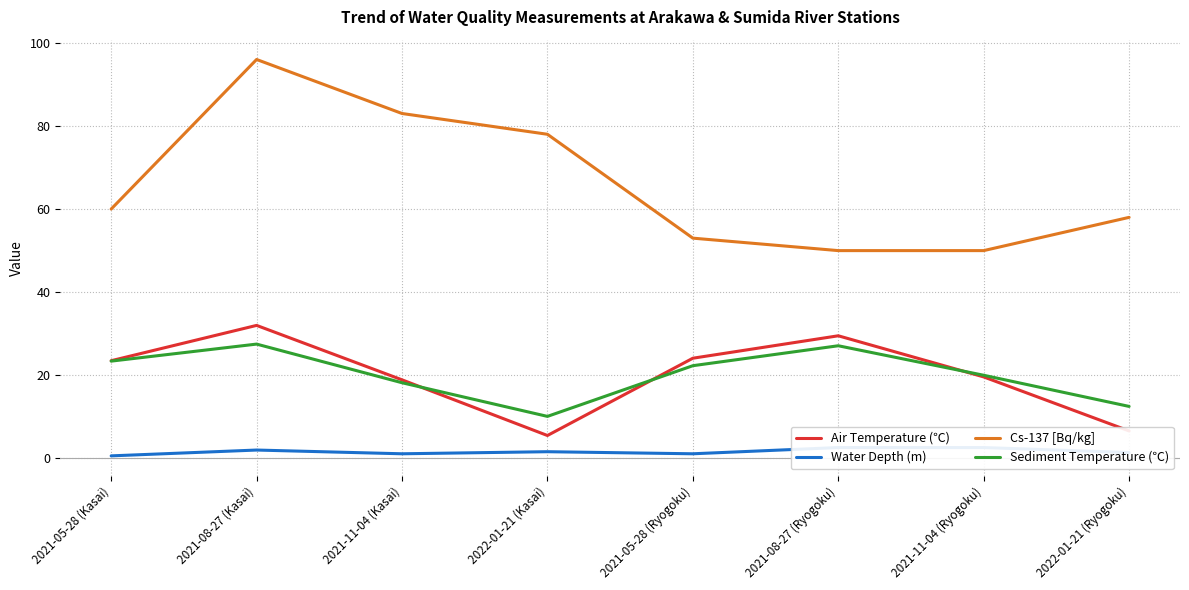

How many interior local valleys does the Sediment Temperature (℃) series have?

1